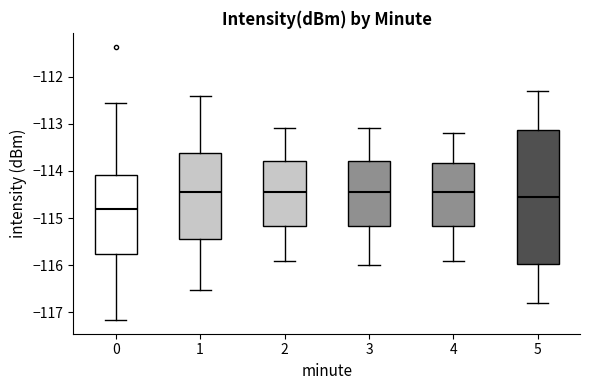

Comparing the boxes themselves (not the whiskers), which one is the tallest?

5